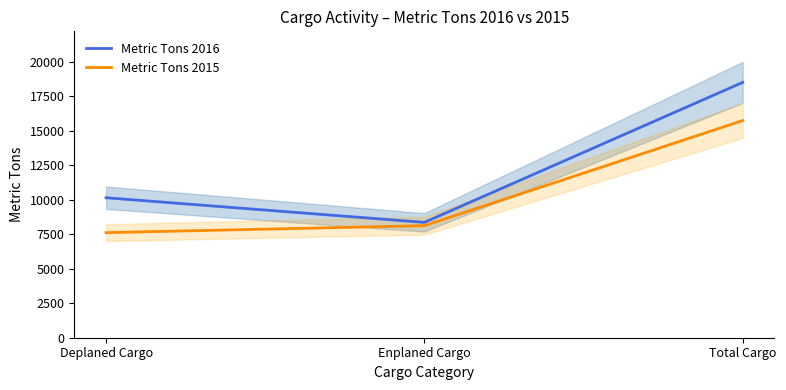

What is the label of the 1st point from the right?

Total Cargo